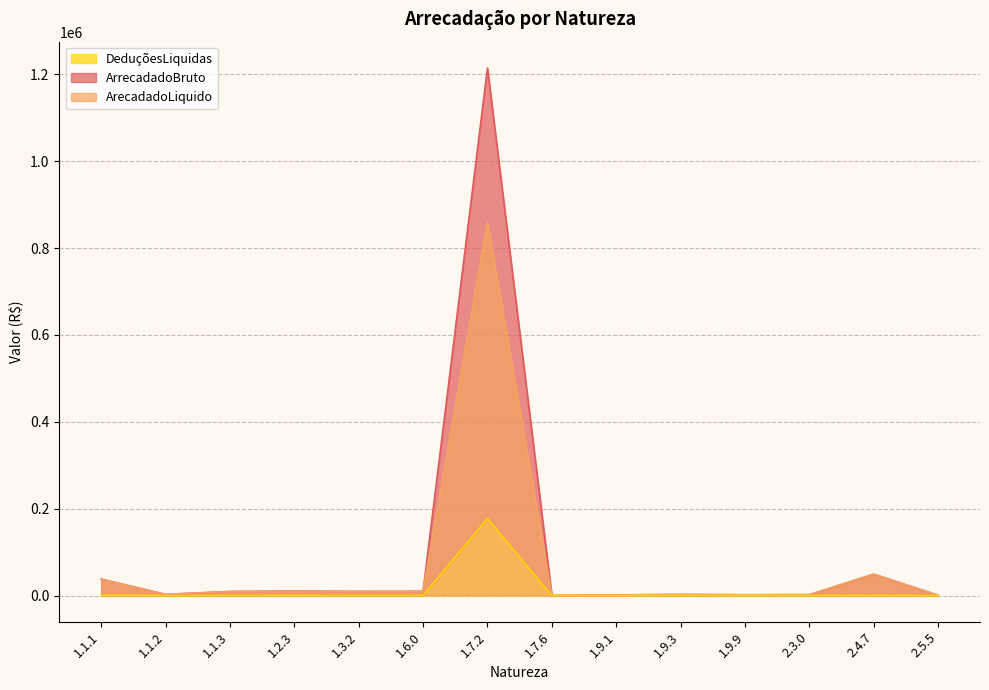

Where is ArrecadadoBruto nearest to the value 607475?

2.4.7